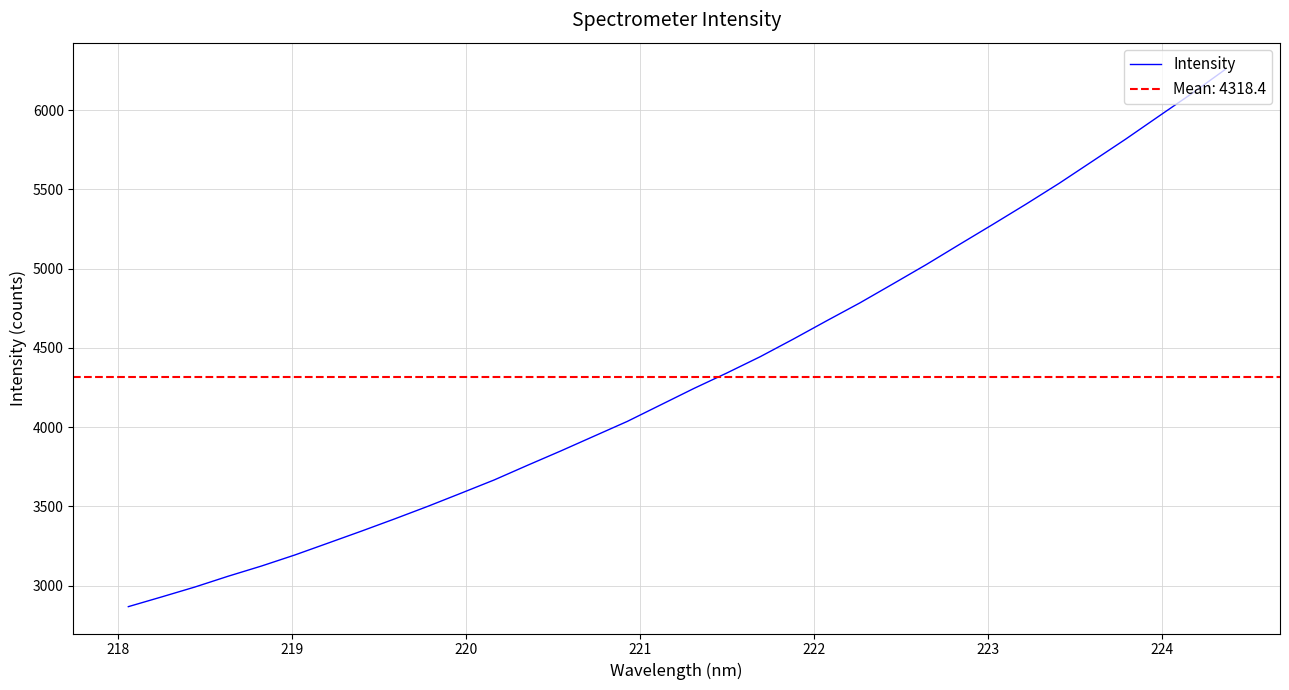

Does the chart have visible grid lines?

Yes